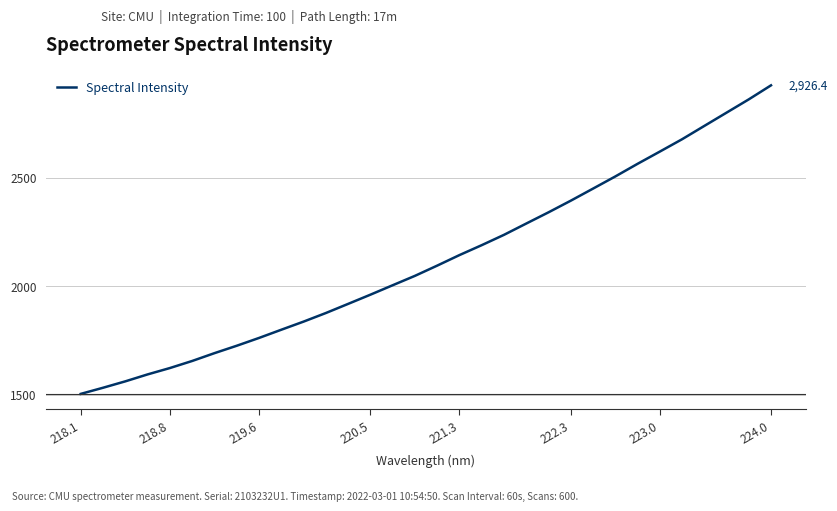

What is the minimum value shown in the chart?

1503.7